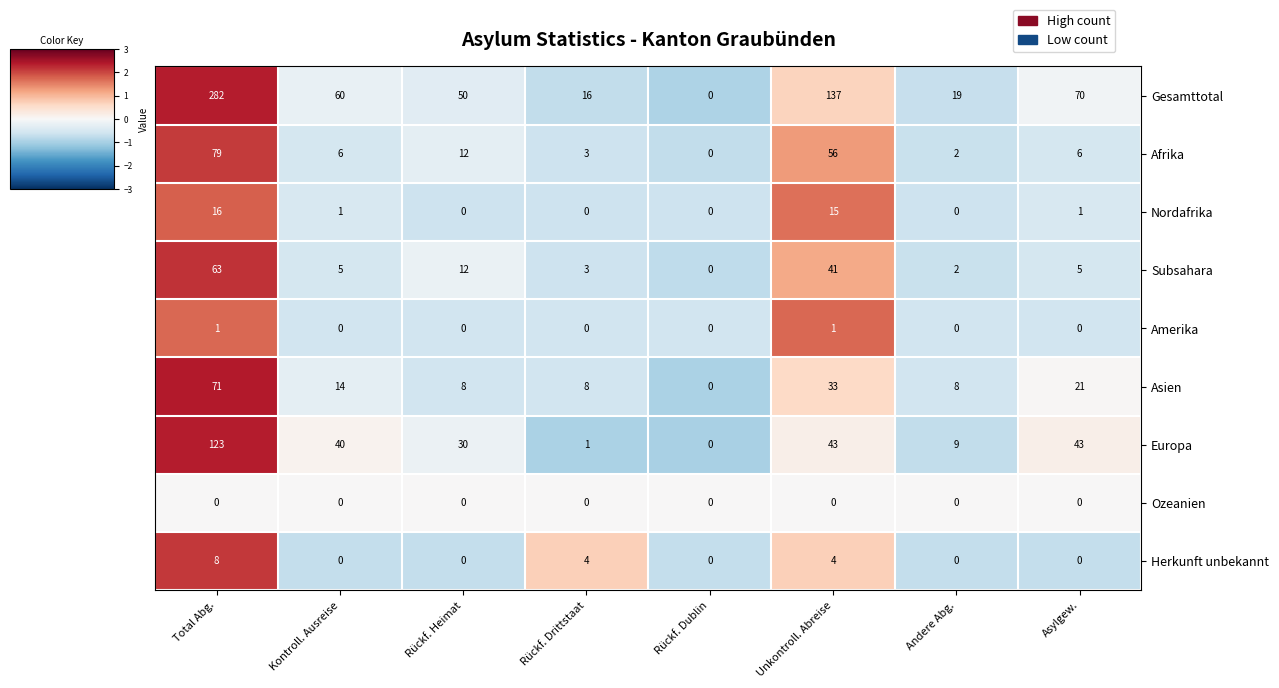

Which category has the lowest value in the Asien series?

Rückf. Dublin